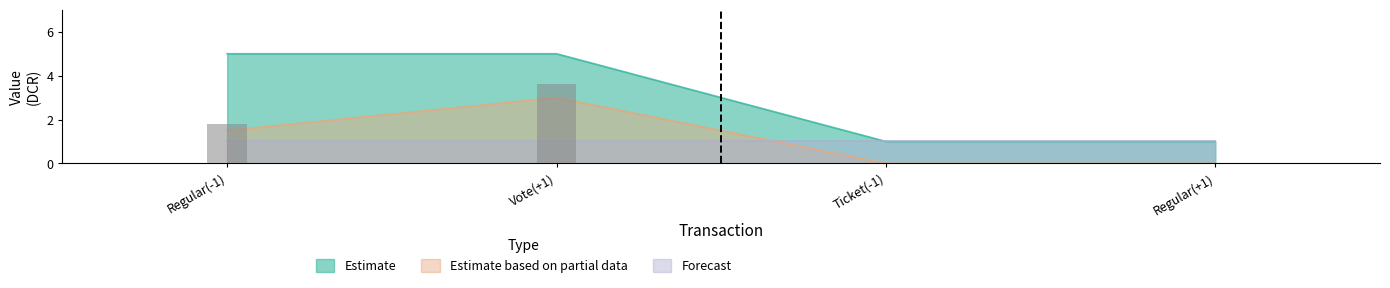

The value of io_index at Regular(-1) is 1.0. True or false?

False